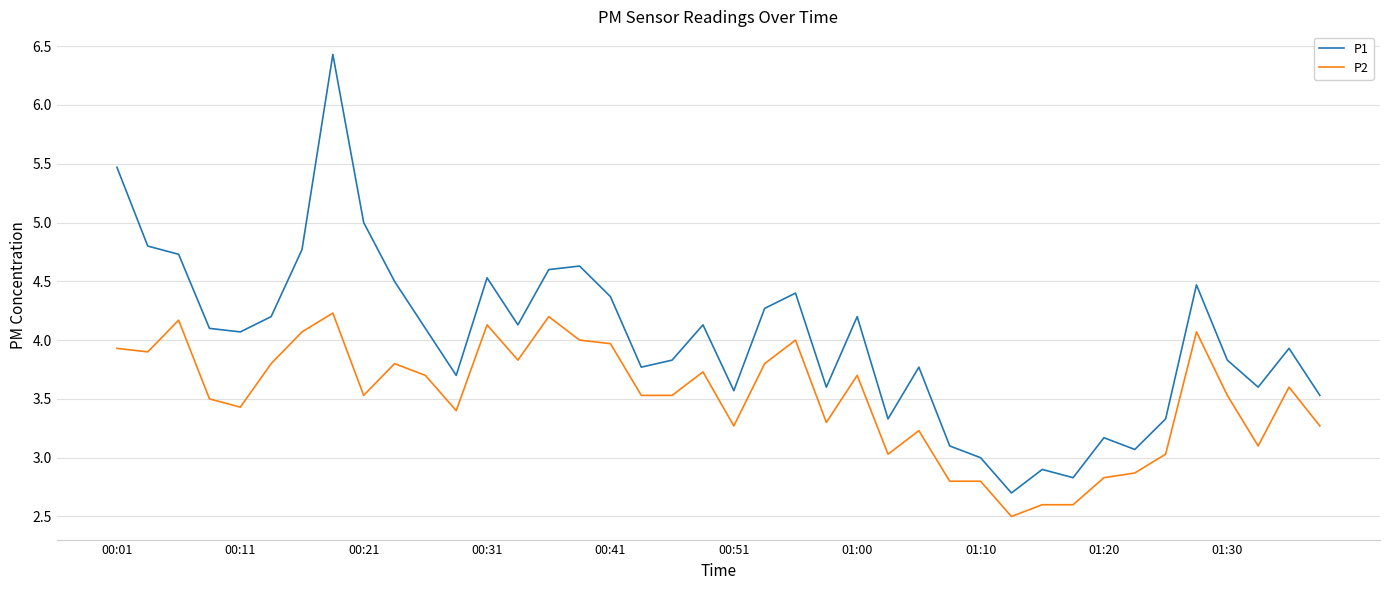

Count the number of data series in this chart.

2